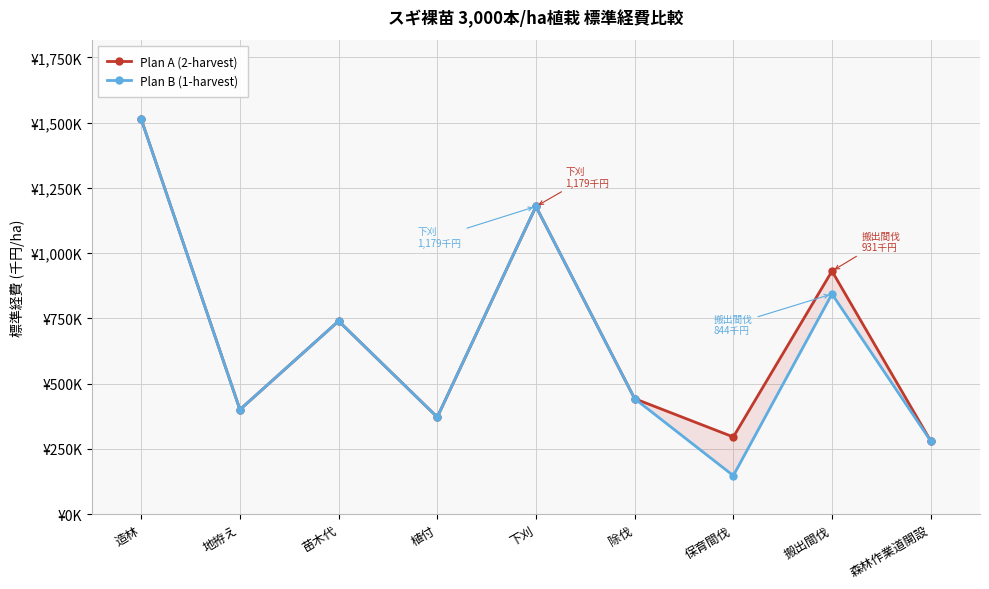

True or false: Plan B (1-harvest) and Plan A (2-harvest) cross at least once.

False